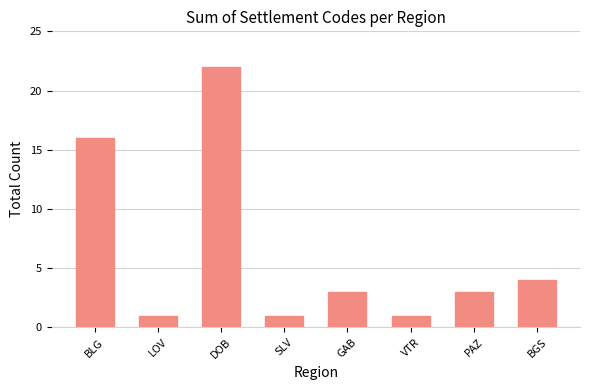

Where is the data nearest to the value 11?

BLG